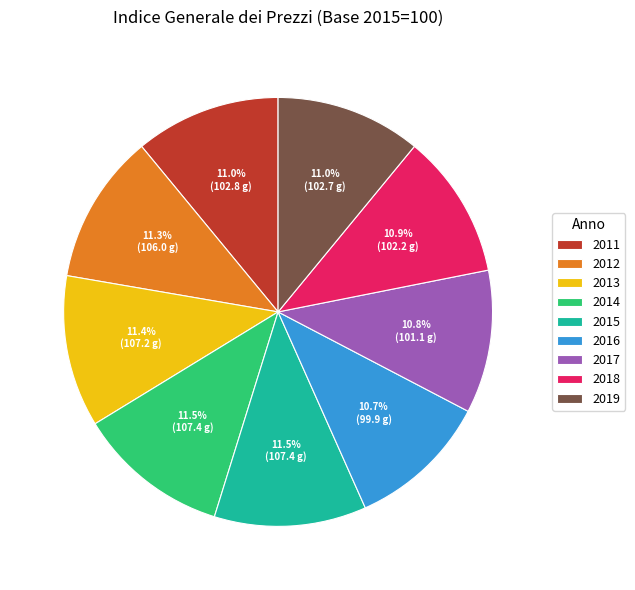

Approximately how many times larger is the value at 2012 compared to 2016?

1.1